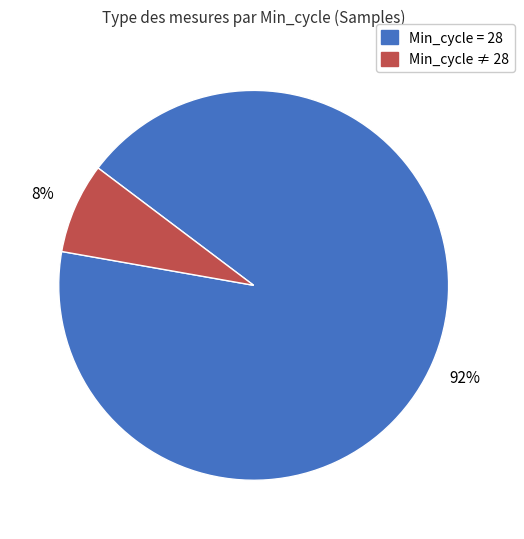

How many segments does this pie chart have?

2